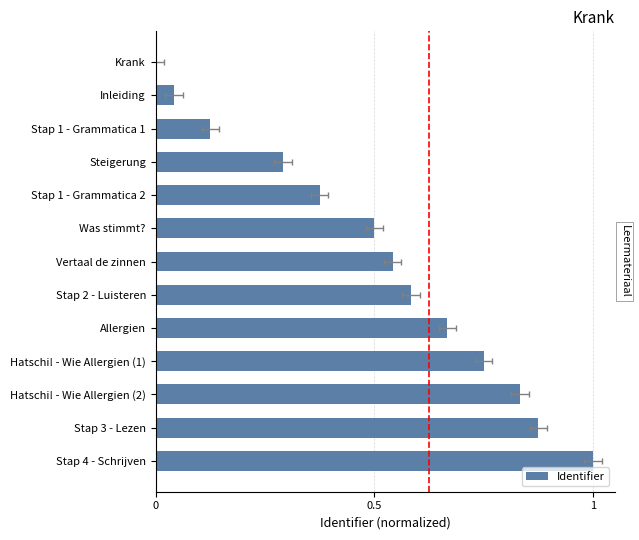

Between Stap 4 - Schrijven and Vertaal de zinnen, which is larger?

Stap 4 - Schrijven